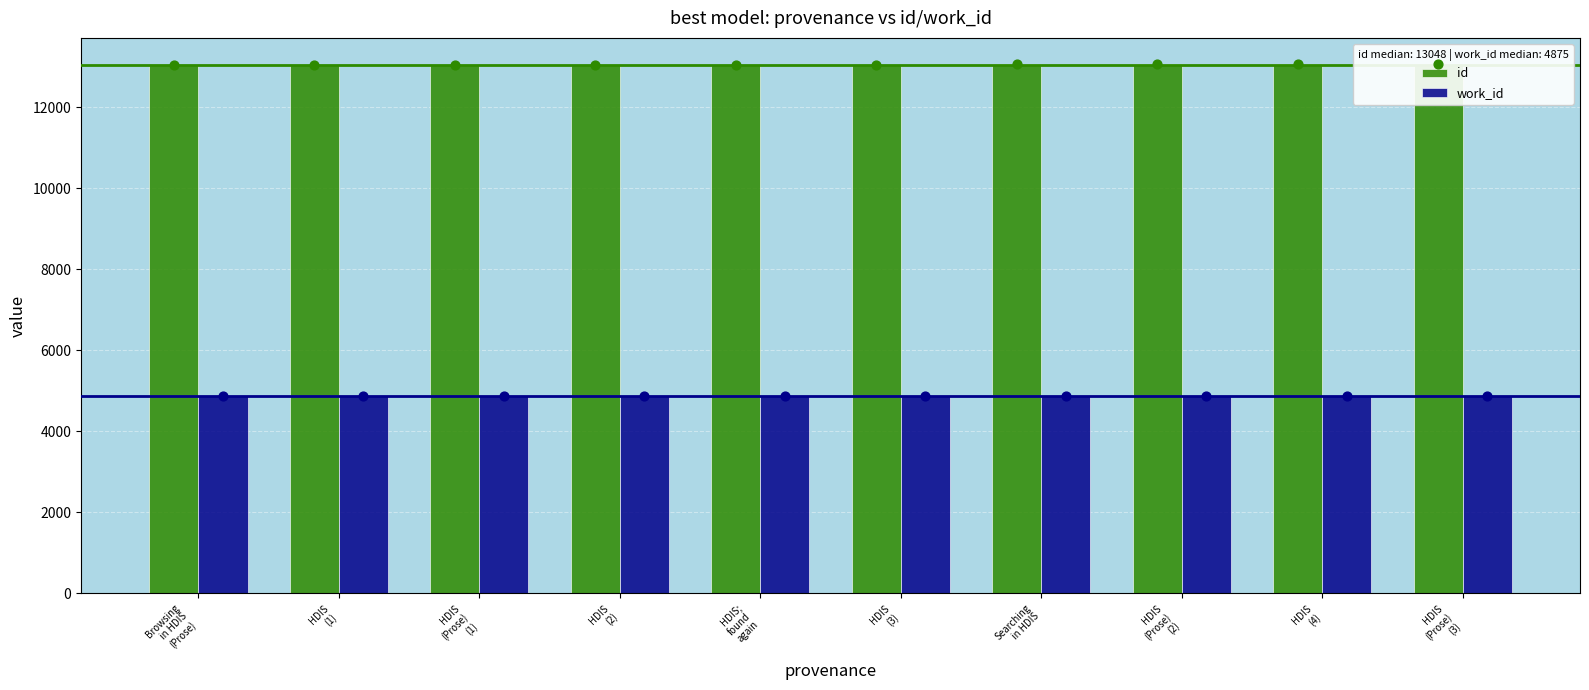

Is the value of work_id at HDIS;
found
again greater than the value of id at HDIS
(4)?

No